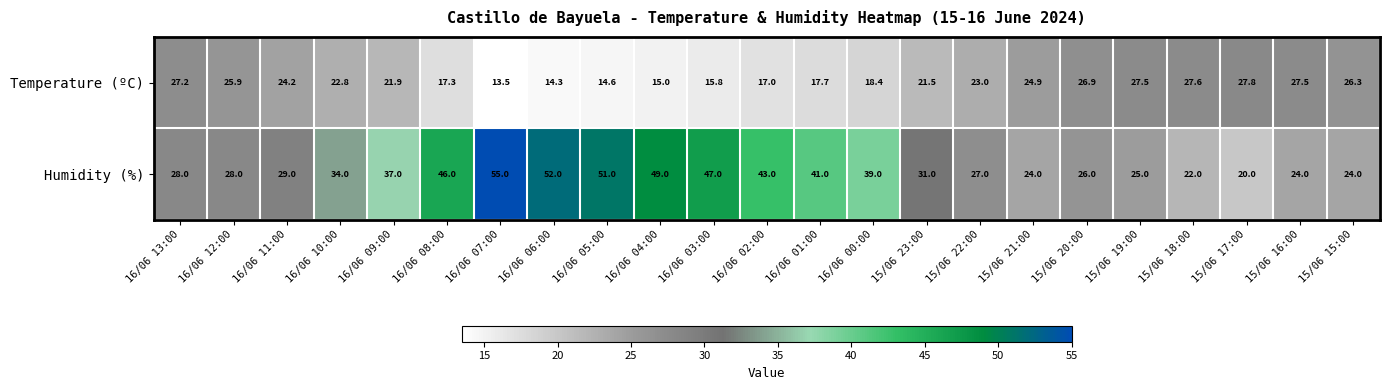

The Humidity (%) series shows 25.0 at 15/06 19:00. True or false?

True